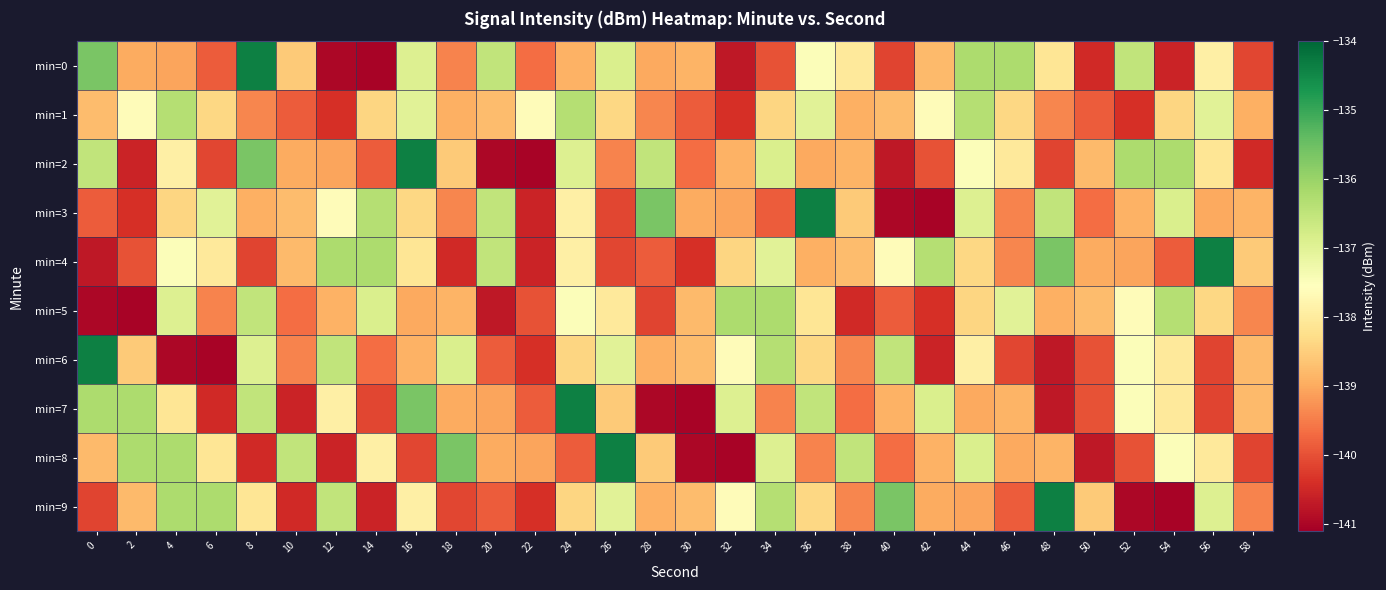

At how many categories does at least one series exceed -135?

8